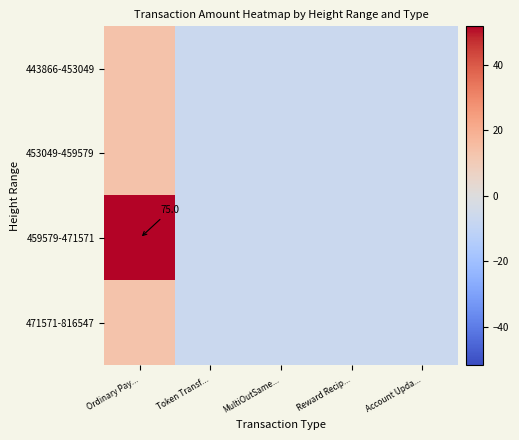

What is the difference between the highest and lowest values at Ordinary Pay...?

55.0